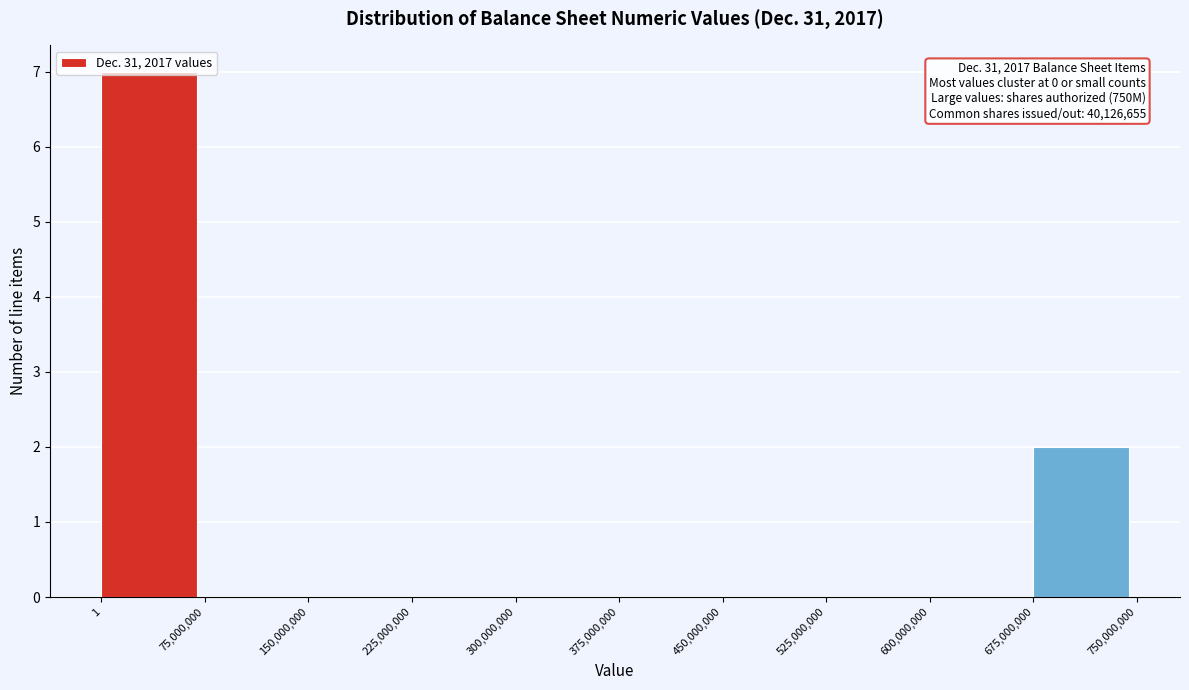

Over which range of the x-axis is the bar tallest?

1 to 75,000,000